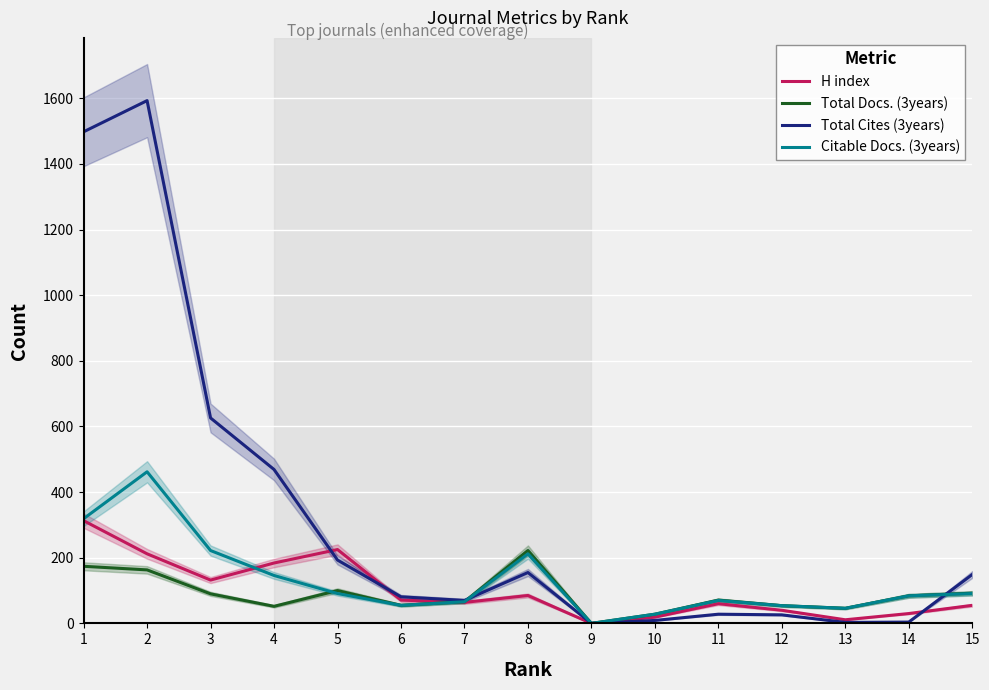

Where do H index and Total Cites (3years) first cross each other?

4 and 5